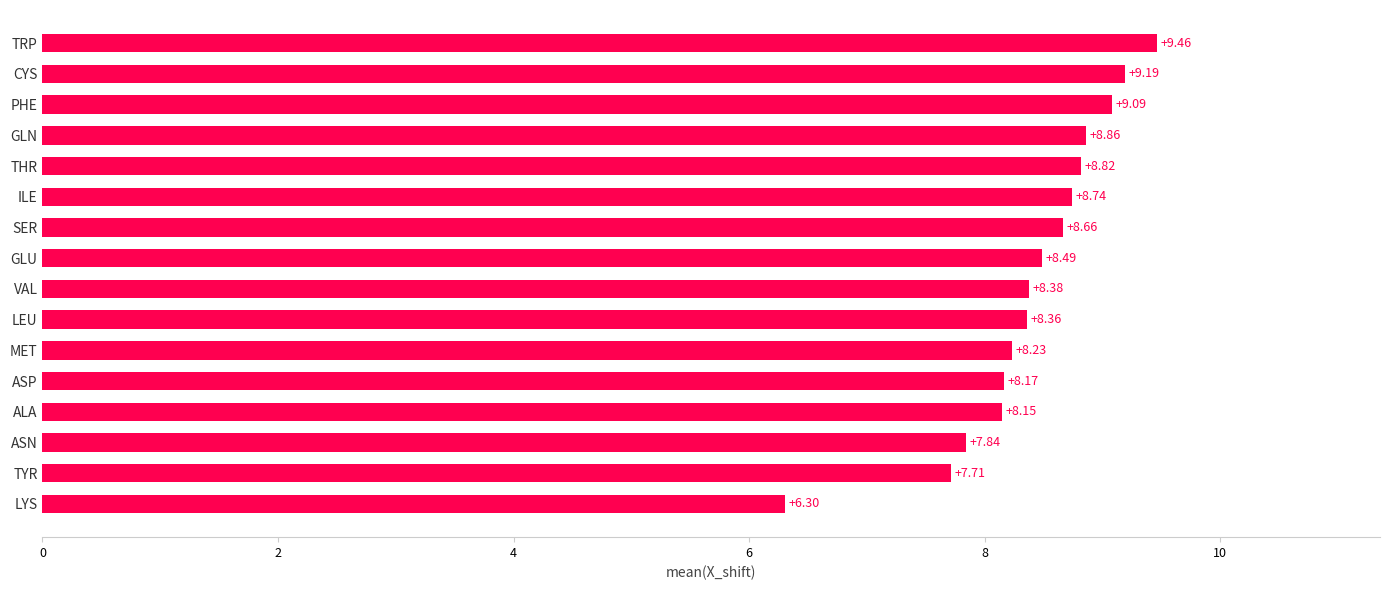

List the labels in order of value, largest first.

TRP, CYS, PHE, GLN, THR, ILE, SER, GLU, VAL, LEU, MET, ASP, ALA, ASN, TYR, LYS